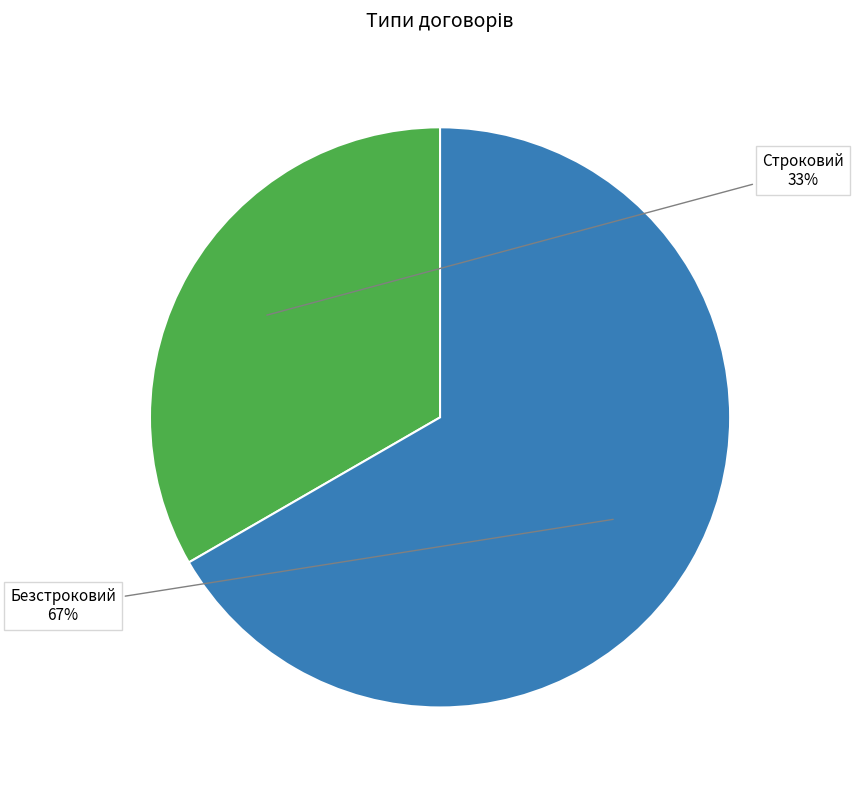

To the nearest percent, what is the average slice percentage?

50%